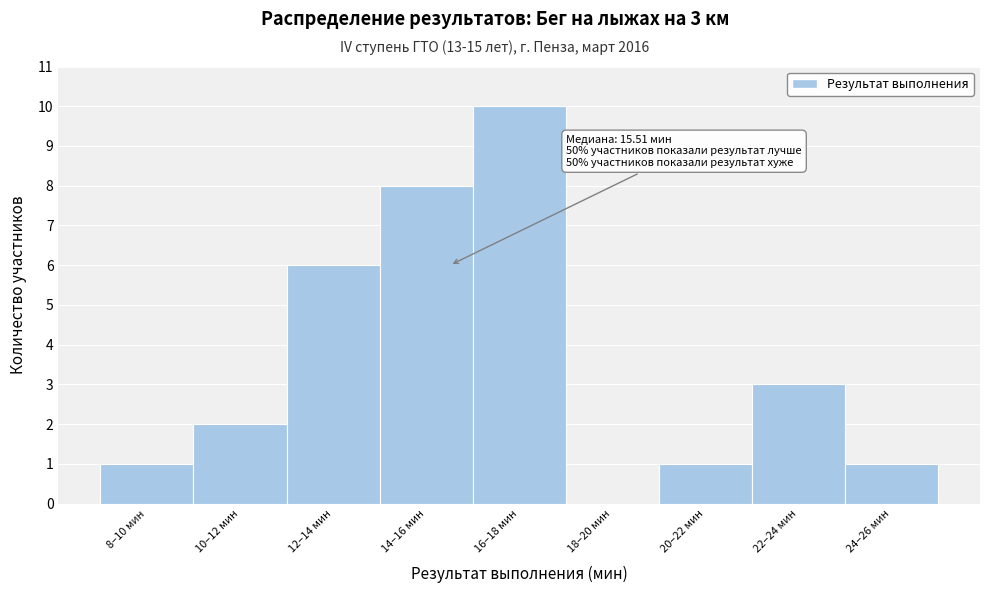

Reading left to right, list all the values displayed in this chart.

8–10 мин=1	10–12 мин=2	12–14 мин=6	14–16 мин=8	16–18 мин=10	18–20 мин=0	20–22 мин=1	22–24 мин=3	24–26 мин=1